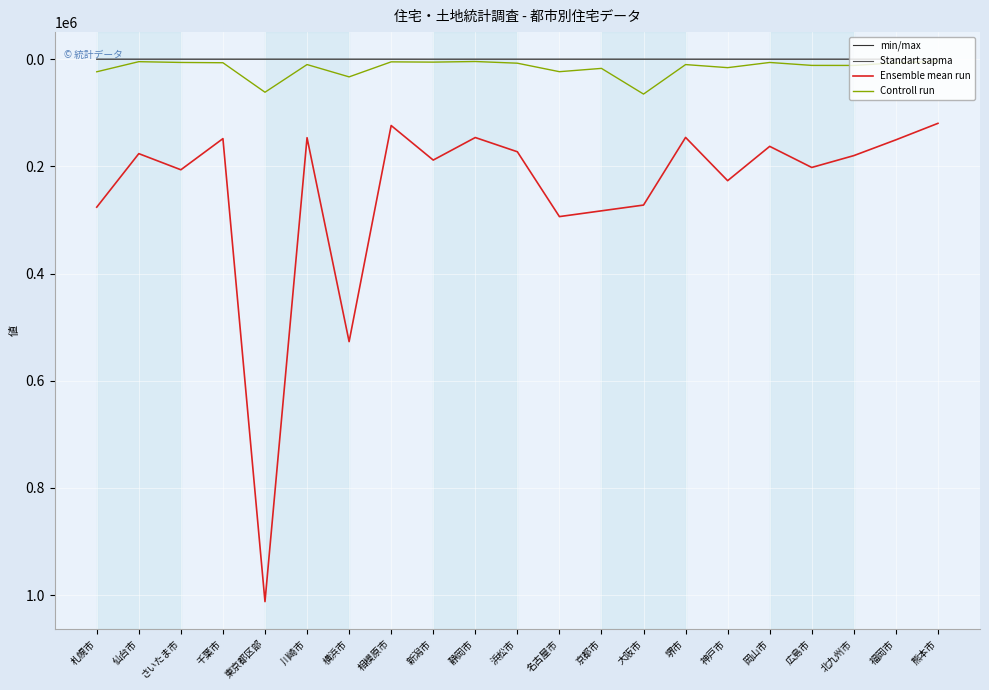

At which category is the sum across all series the highest?

東京都区部